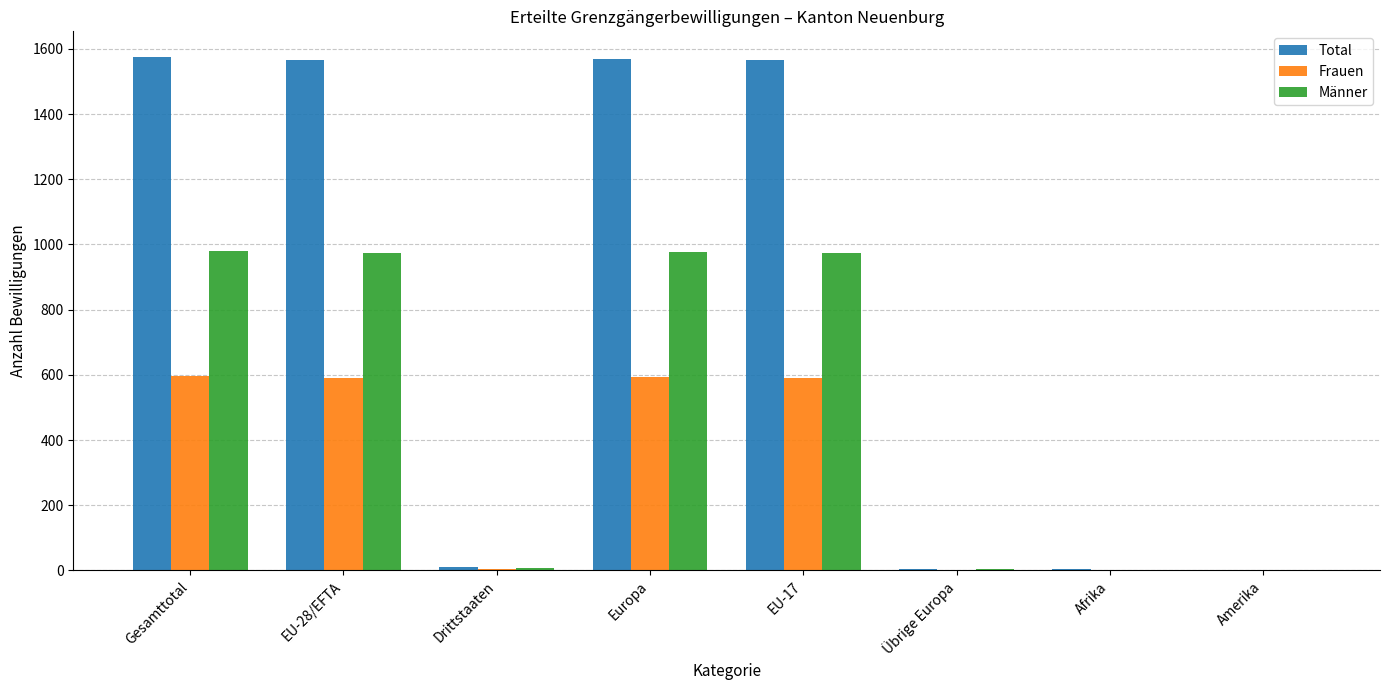

Which series has the largest total across all categories?

Total